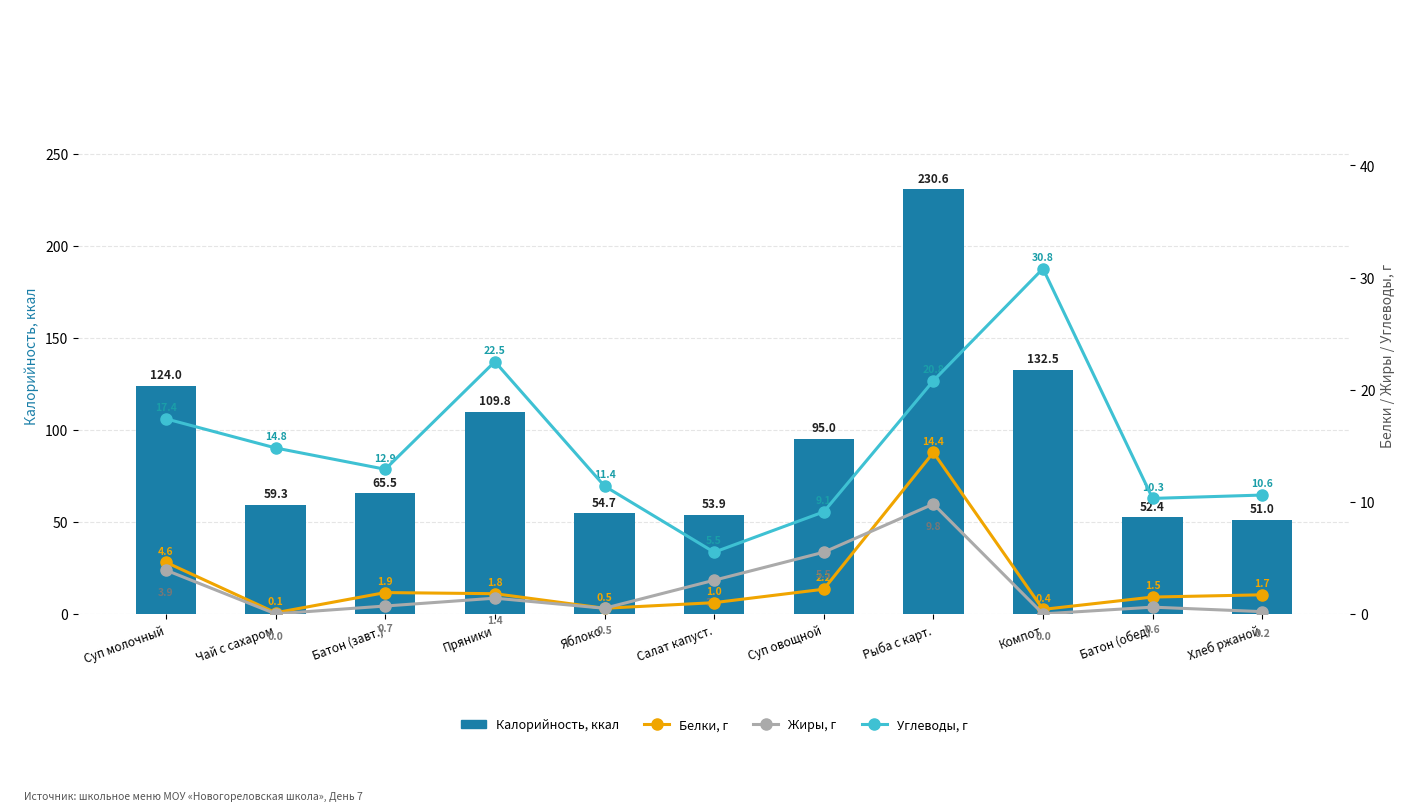

Between Чай с сахаром and Пряники, which series saw the biggest shift?

Калорийность, ккал